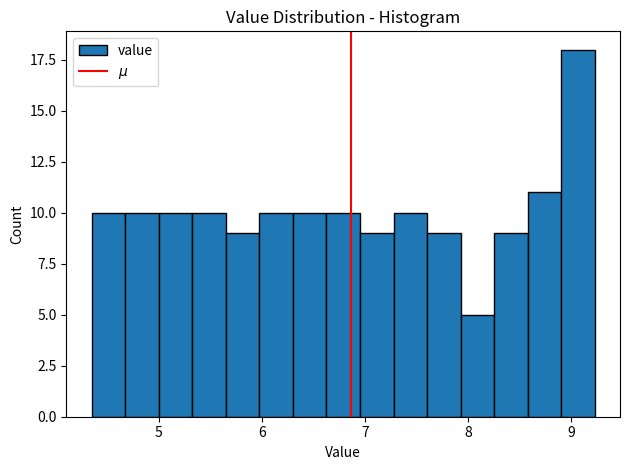

Read against the x-axis, roughly where is the centre of the tallest bar?

9.1